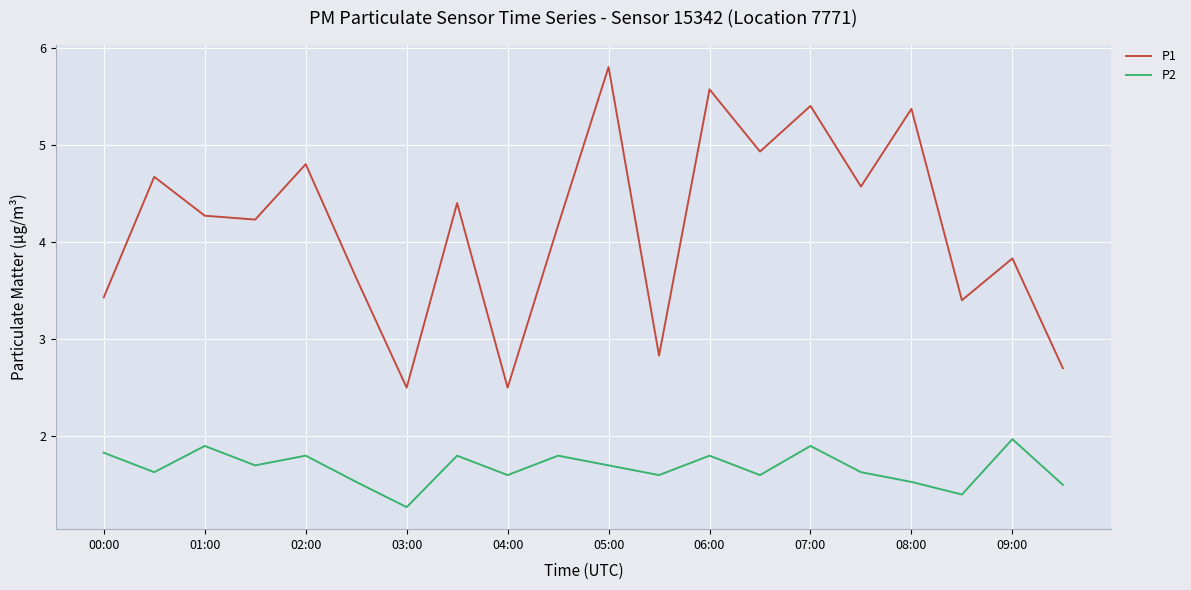

Which series has the widest spread of values?

P1